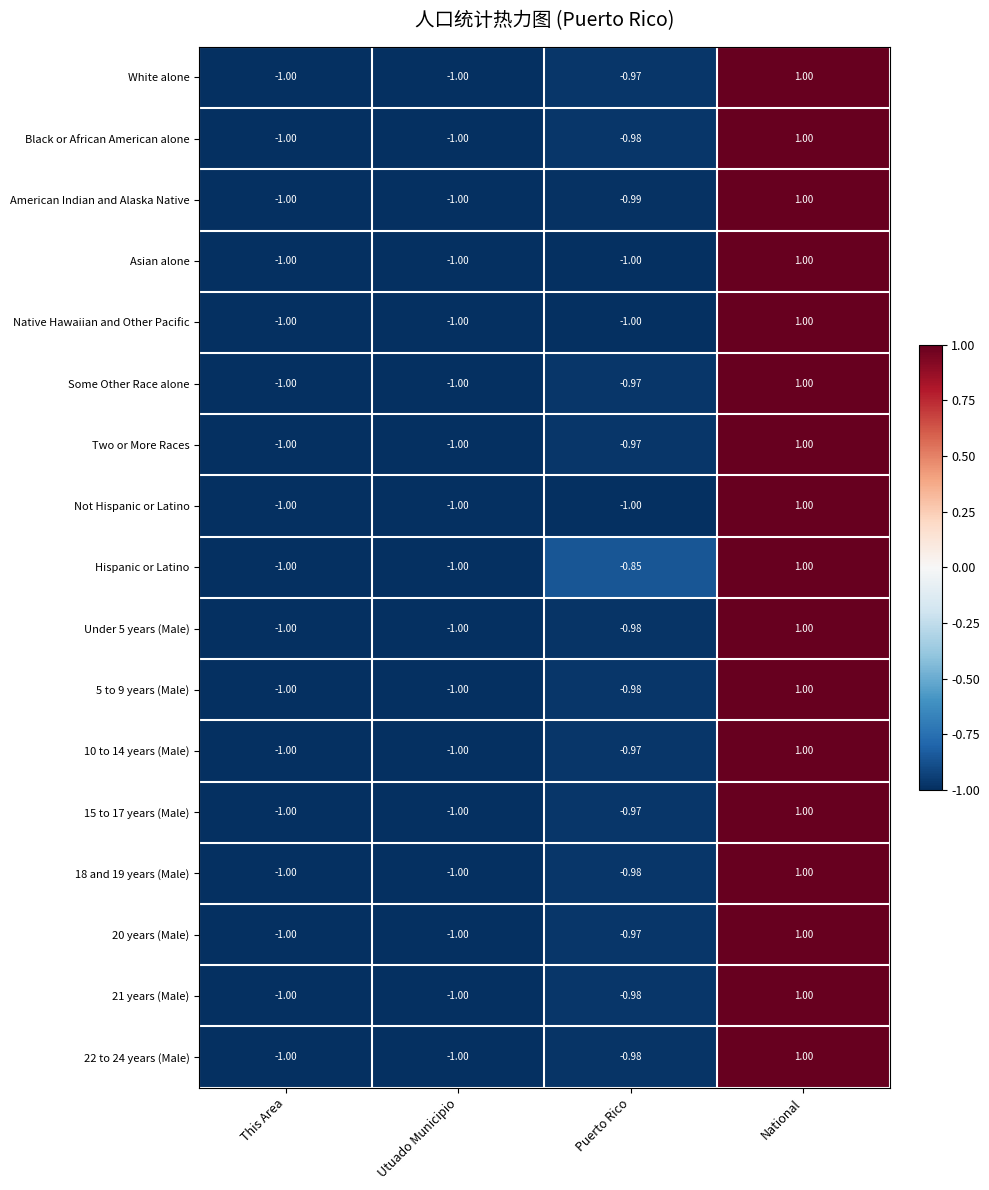

Where is Under 5 years (Male) nearest to the value 0?

Puerto Rico